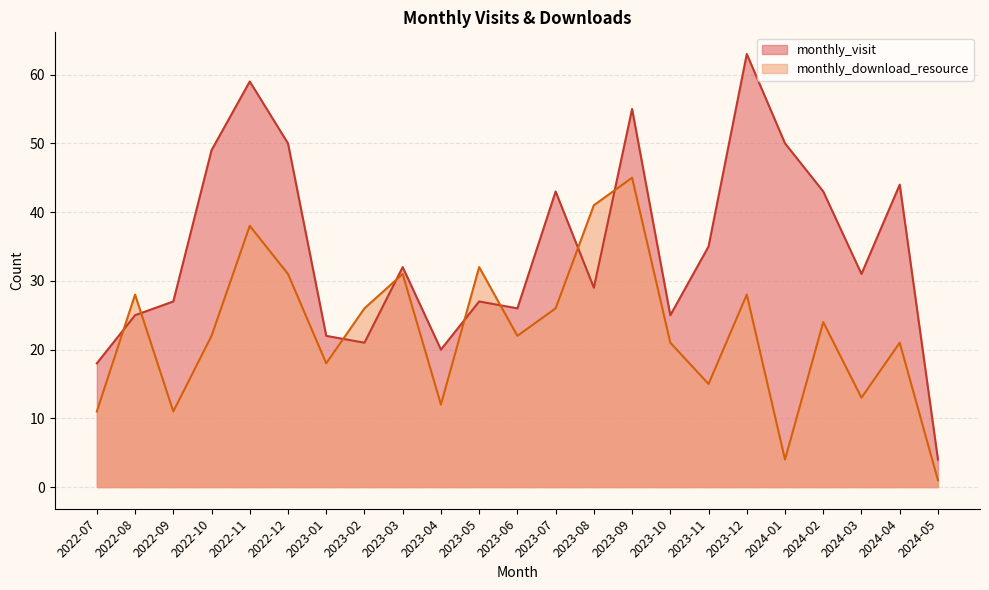

How many data points does each series have?

23